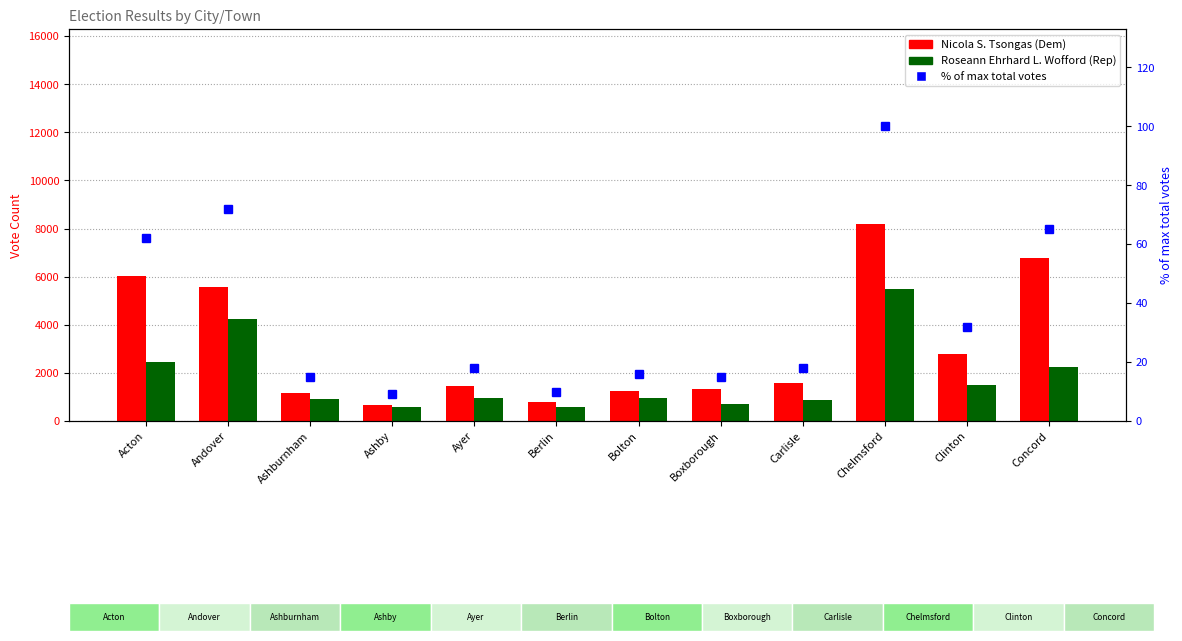

Rank the categories by % of max total votes value from lowest to highest.

Ashby, Berlin, Ashburnham, Boxborough, Bolton, Ayer, Carlisle, Clinton, Acton, Concord, Andover, Chelmsford